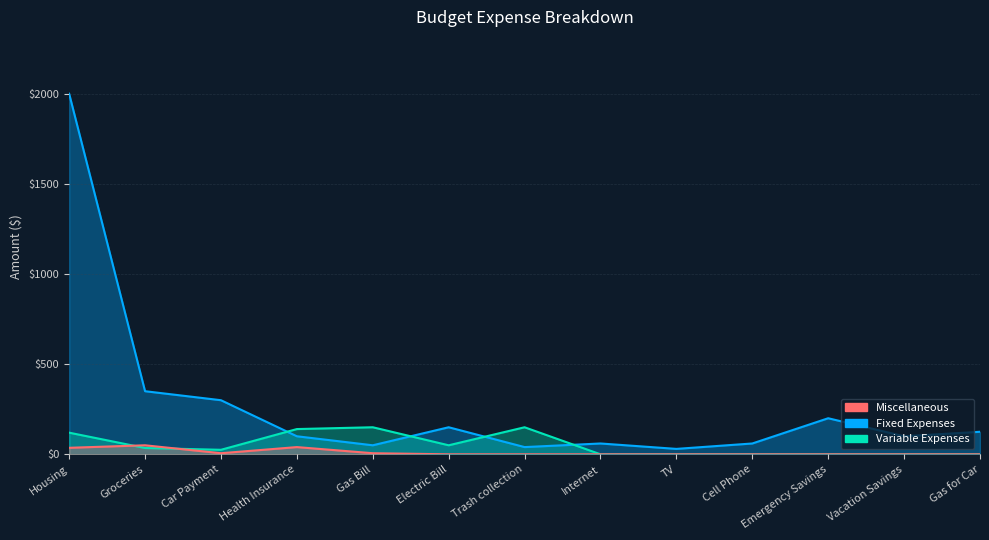

What is the difference between the Variable Expenses values at Trash collection and Housing?

30